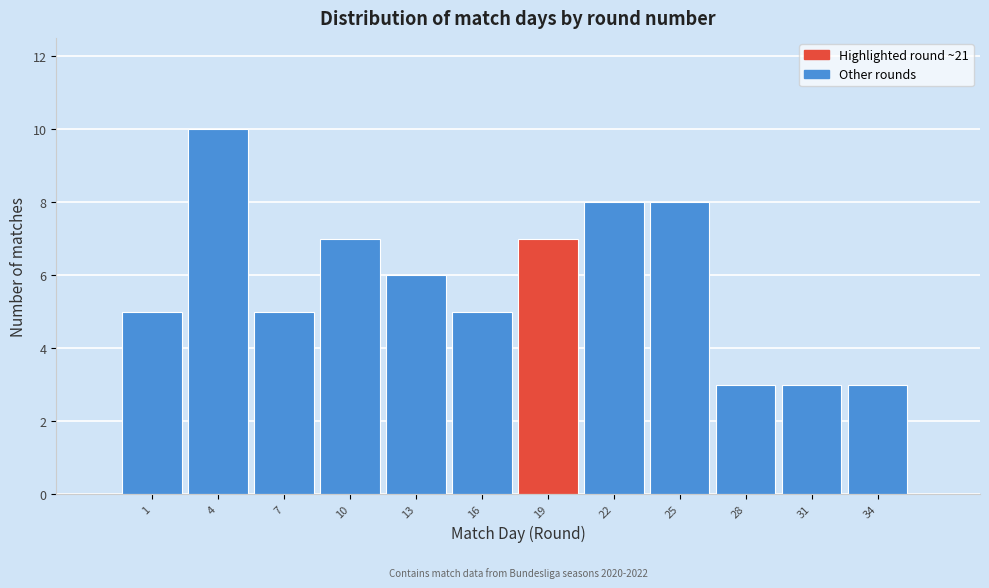

Reading right to left, extract all data points from this chart.

3	3	3	8	8	7	5	6	7	5	10	5